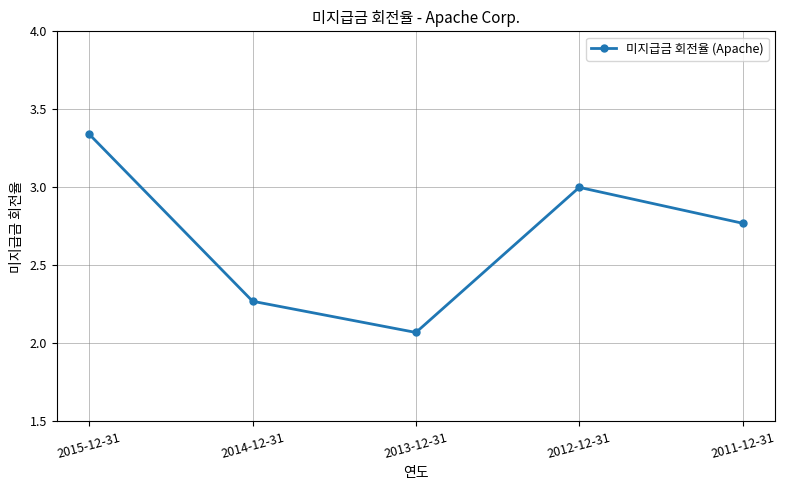

At which category does the chart reach its peak across all series?

2015-12-31